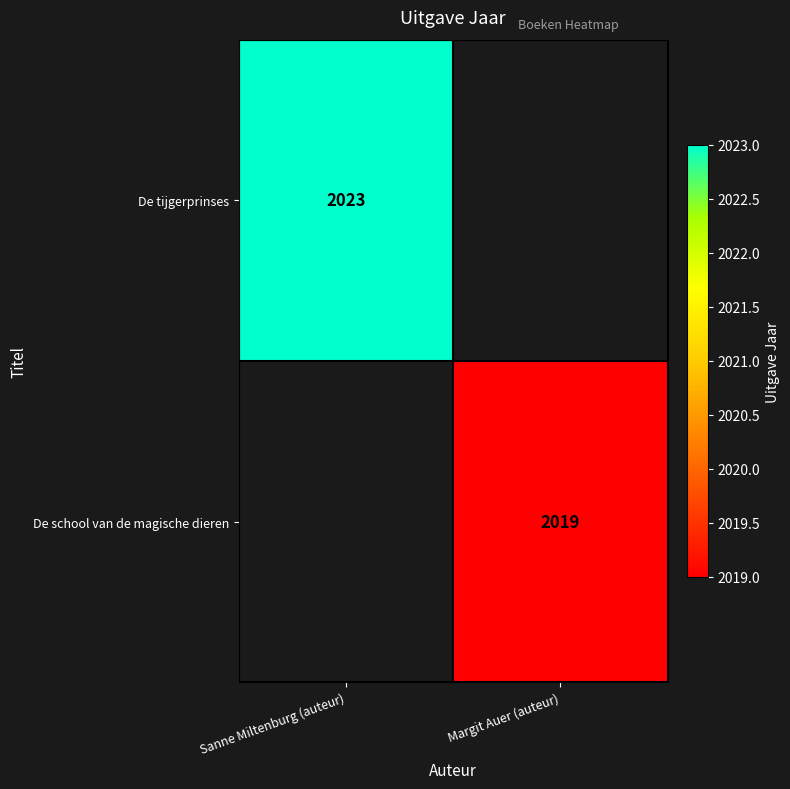

What is the greatest value displayed?

2023.0